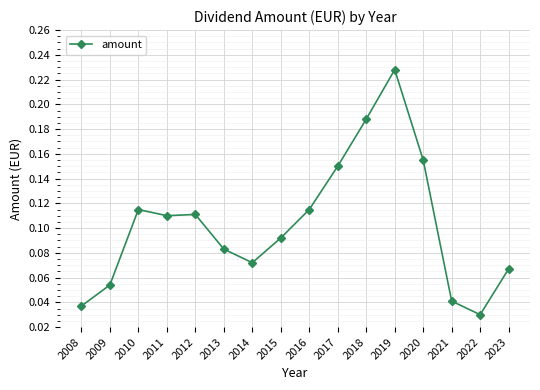

Where is the data nearest to the value 0?

2022